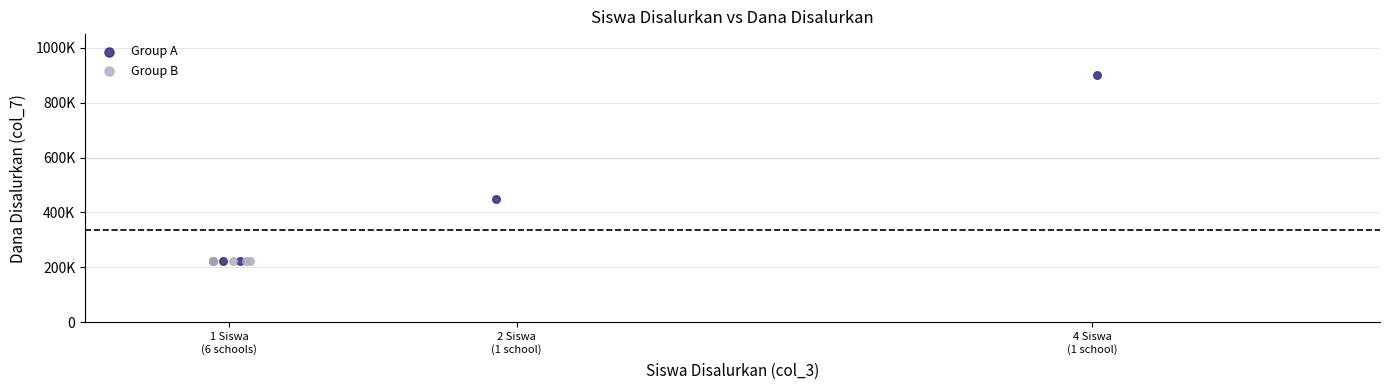

What are all the series names shown in the legend?

Group A, Group B